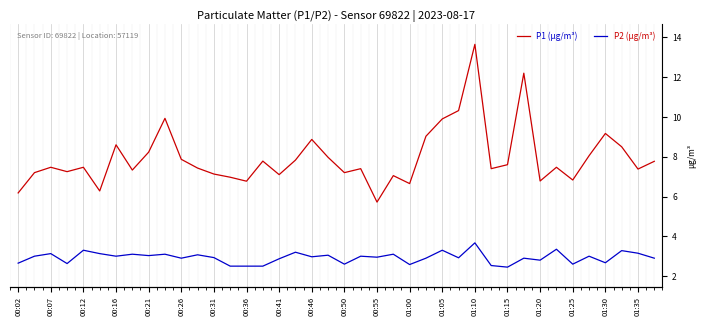

How many interior local valleys does the P1 (µg/m³) series have?

12